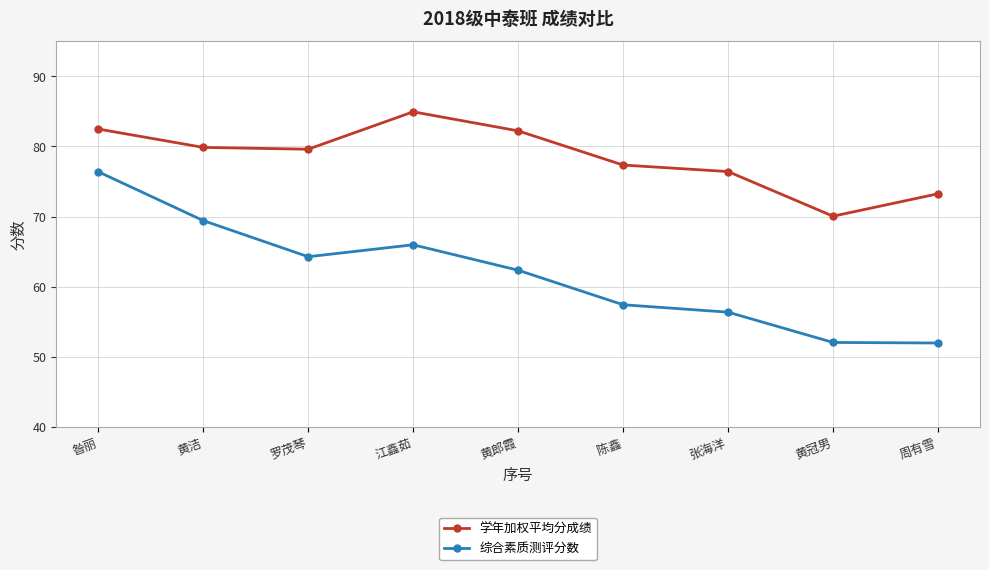

What is the average value of the 综合素质测评分数 series?

61.8